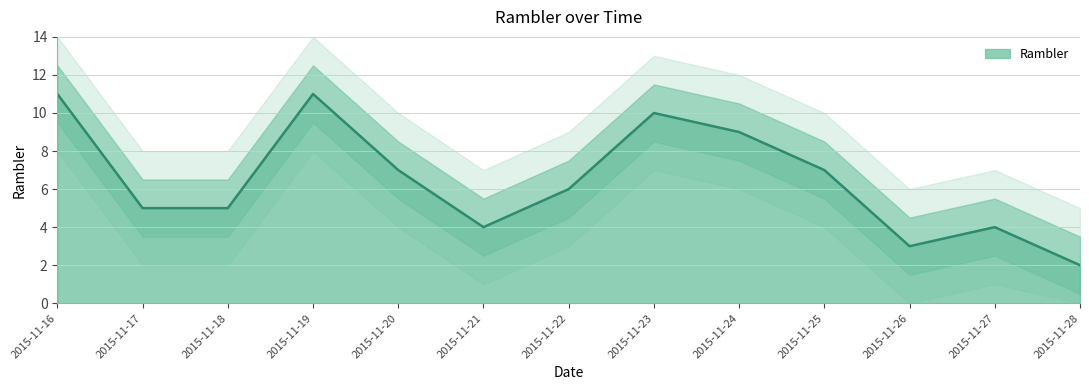

Which label corresponds to the smallest value in the chart?

2015-11-28